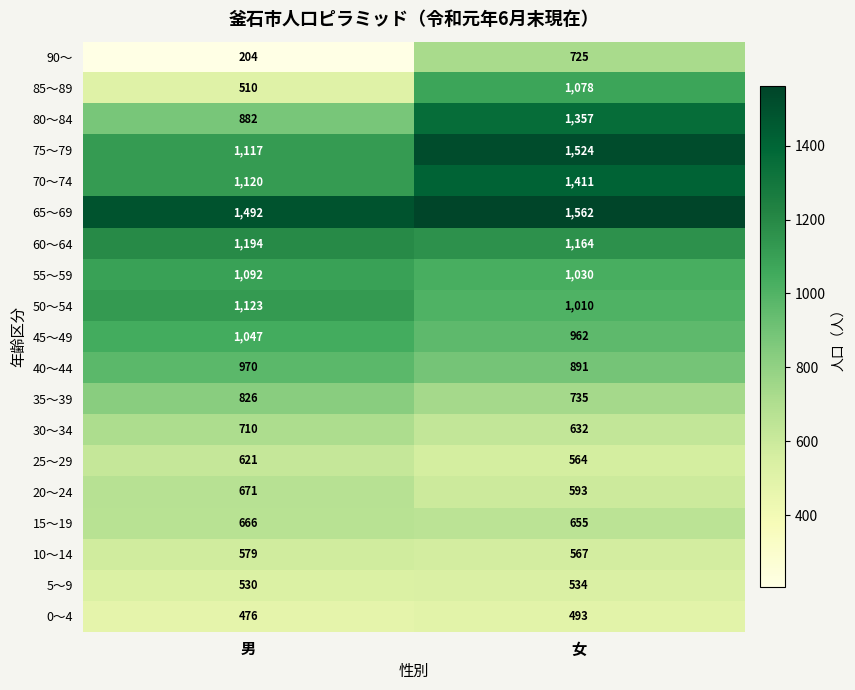

List the labels in order of 55～59 value, largest first.

男, 女